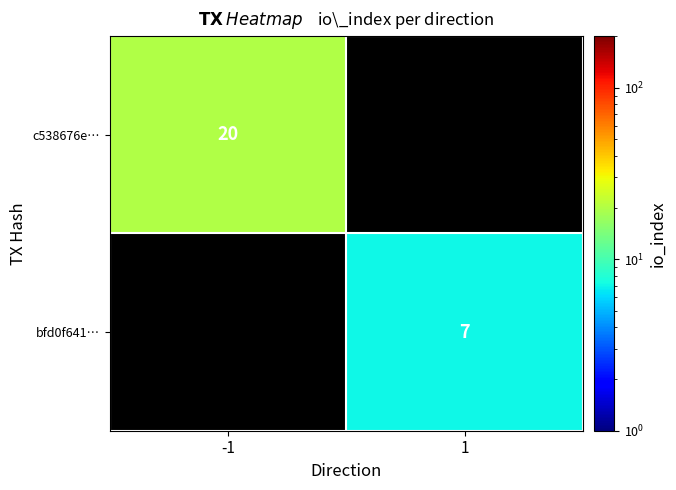

True or false: bfd0f641… has a value of 2 at 1.

False